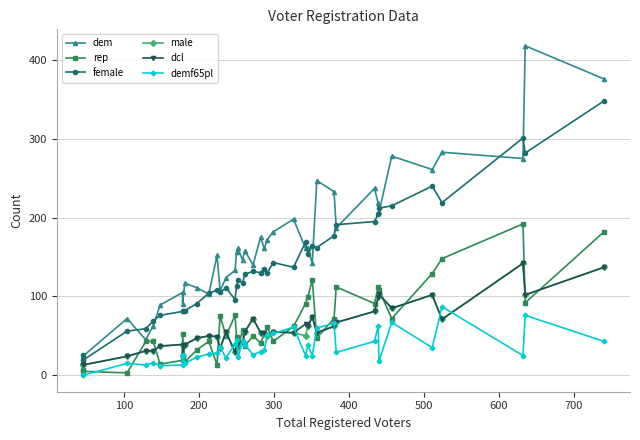

True or false: dem and dcl cross at least once.

False